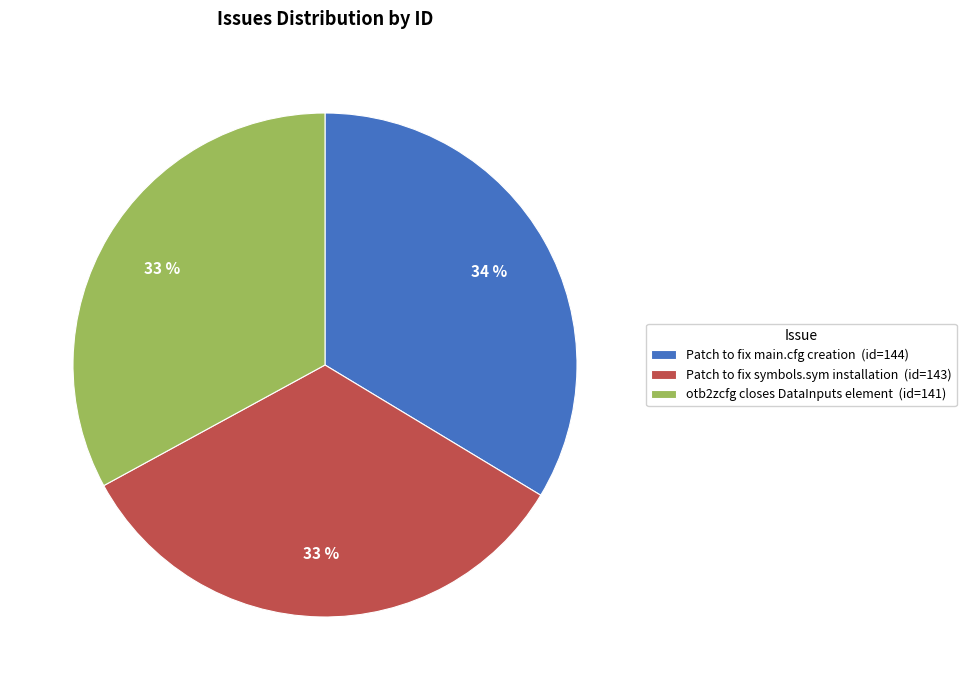

Is otb2zcfg closes DataInputs element the majority of the pie?

No